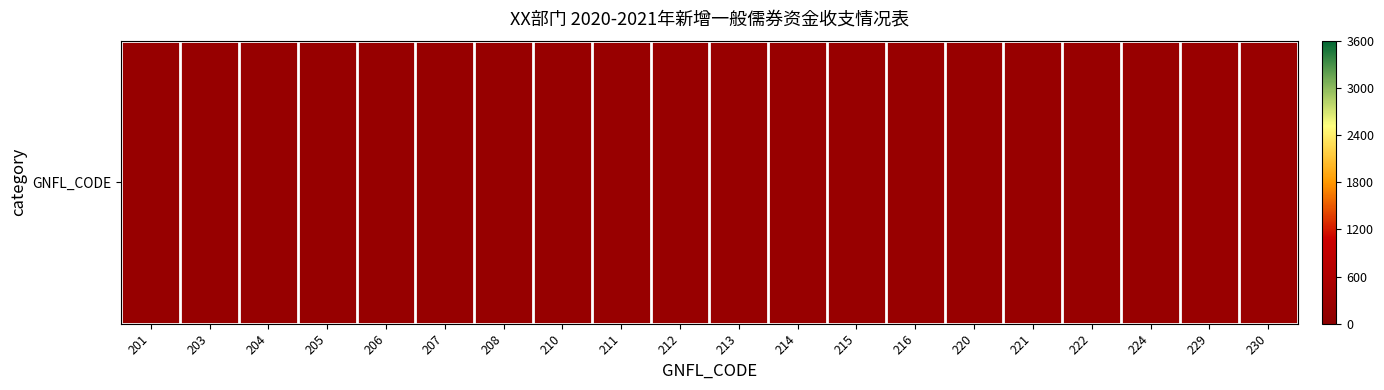

How many values are below 213?

10